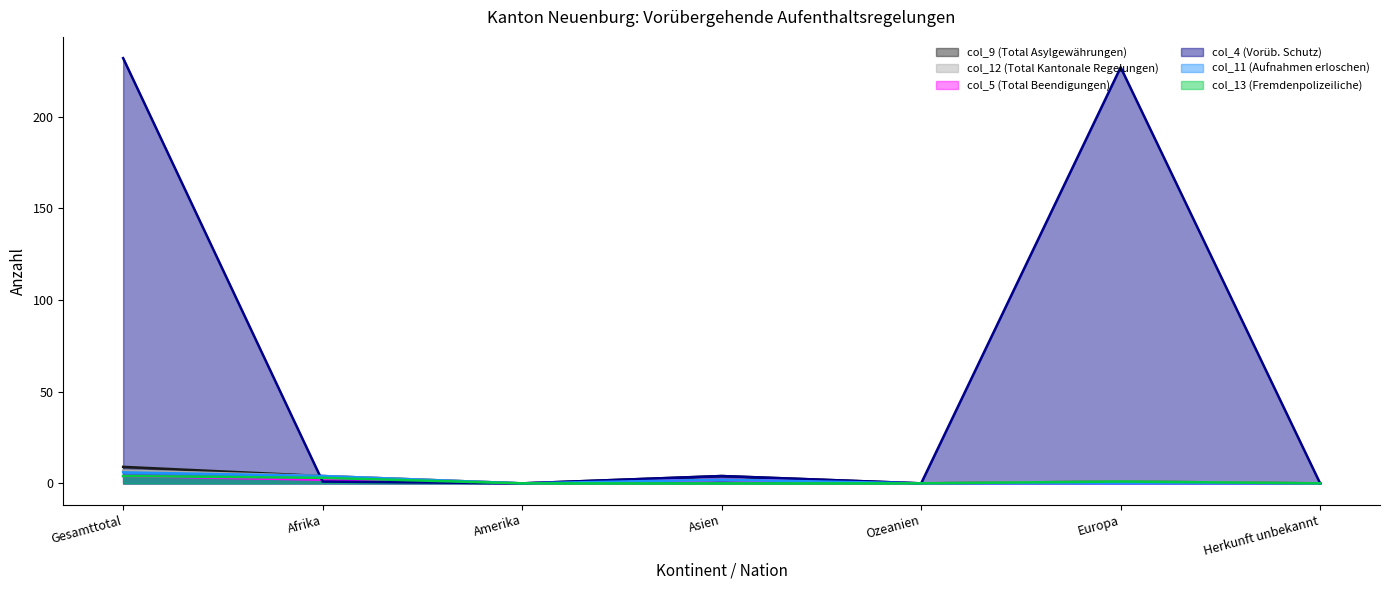

At which label is col_9 (Total Asylgewährungen) closest to 4?

Afrika